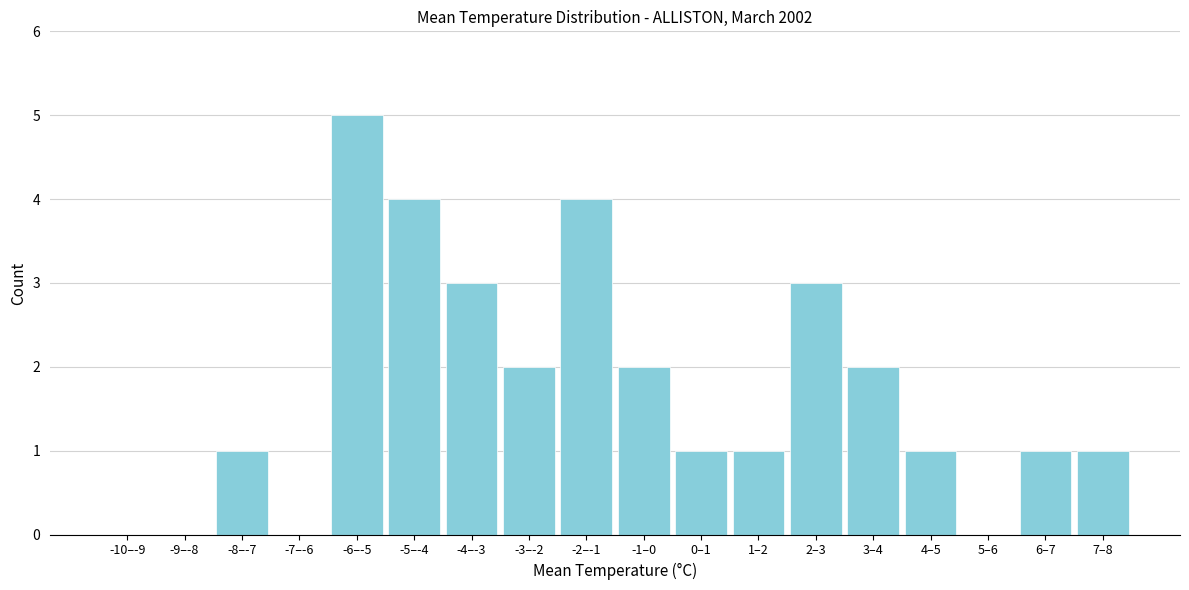

Reading left to right, what are all the values shown in this chart?

-10–-9=0	-9–-8=0	-8–-7=1	-7–-6=0	-6–-5=5	-5–-4=4	-4–-3=3	-3–-2=2	-2–-1=4	-1–0=2	0–1=1	1–2=1	2–3=3	3–4=2	4–5=1	5–6=0	6–7=1	7–8=1